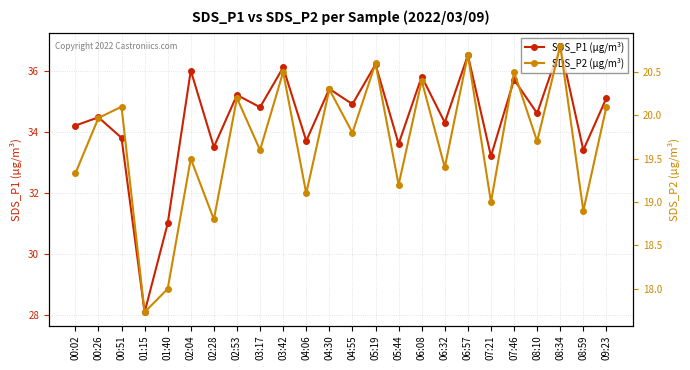

Between 02:28 and 04:06, which is larger?

04:06